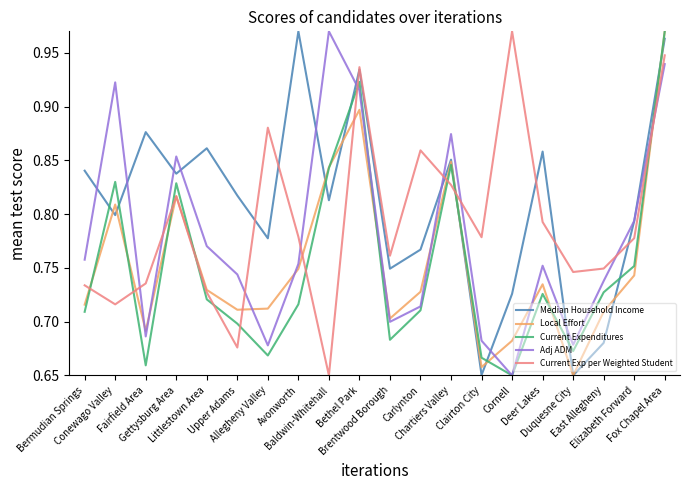

What are all the series names shown in the legend?

Median Household Income, Local Effort, Current Expenditures, Adj ADM, Current Exp per Weighted Student